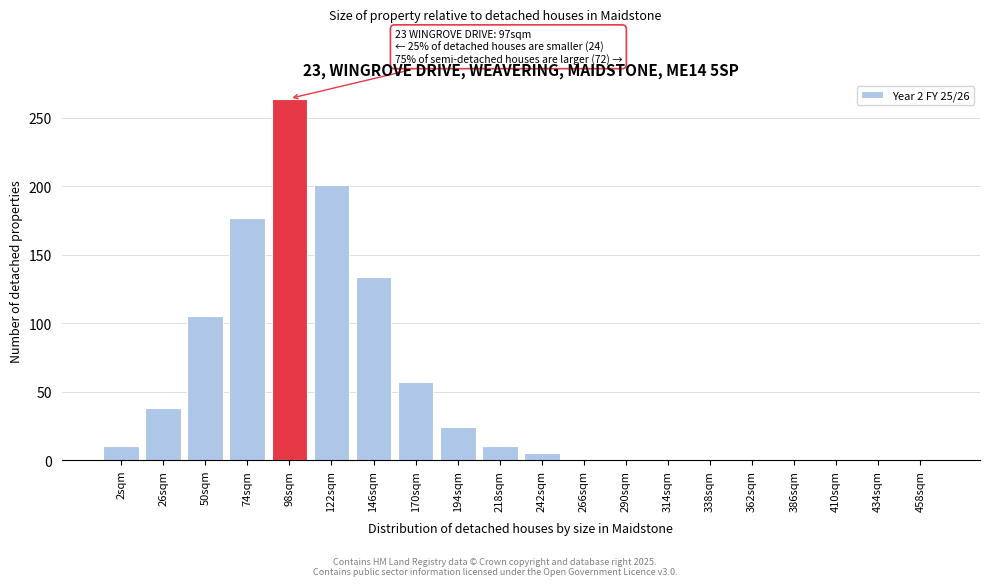

Reading left to right, transcribe all the data shown in this chart.

2sqm=10	26sqm=38	50sqm=105	74sqm=177	98sqm=264	122sqm=201	146sqm=134	170sqm=57	194sqm=24	218sqm=10	242sqm=5	266sqm=0	290sqm=0	314sqm=0	338sqm=0	362sqm=0	386sqm=0	410sqm=0	434sqm=0	458sqm=0